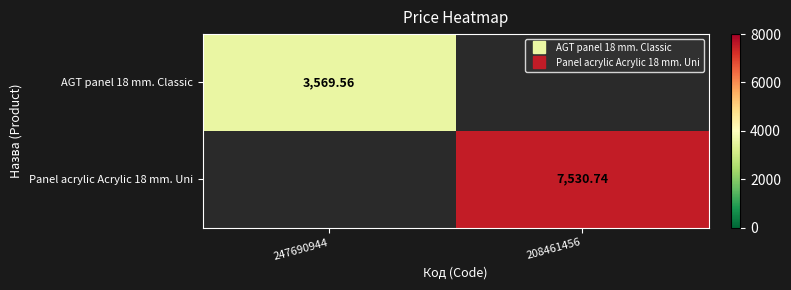

Is it true that AGT panel 18 mm. Classic equals 3569.6 at 247690944?

True